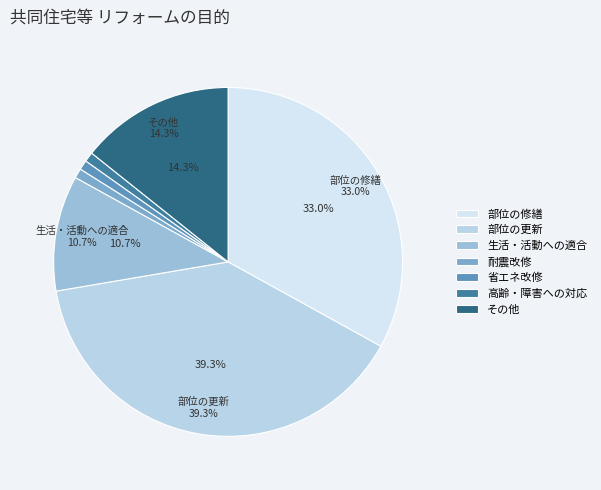

Which category has the biggest portion of the pie?

部位の更新